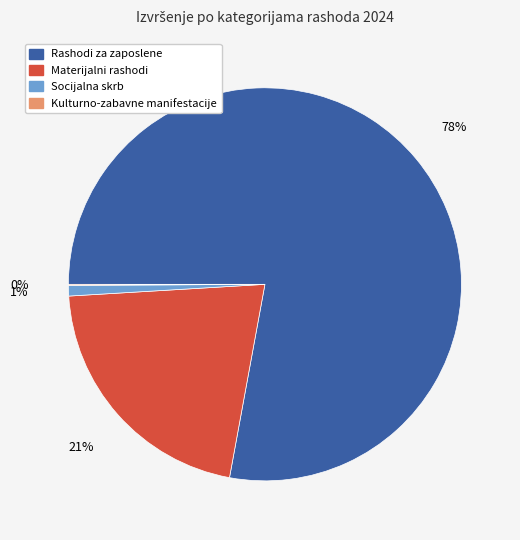

To the nearest percent, what is the combined percentage of Rashodi za zaposlene and Materijalni rashodi?

99%